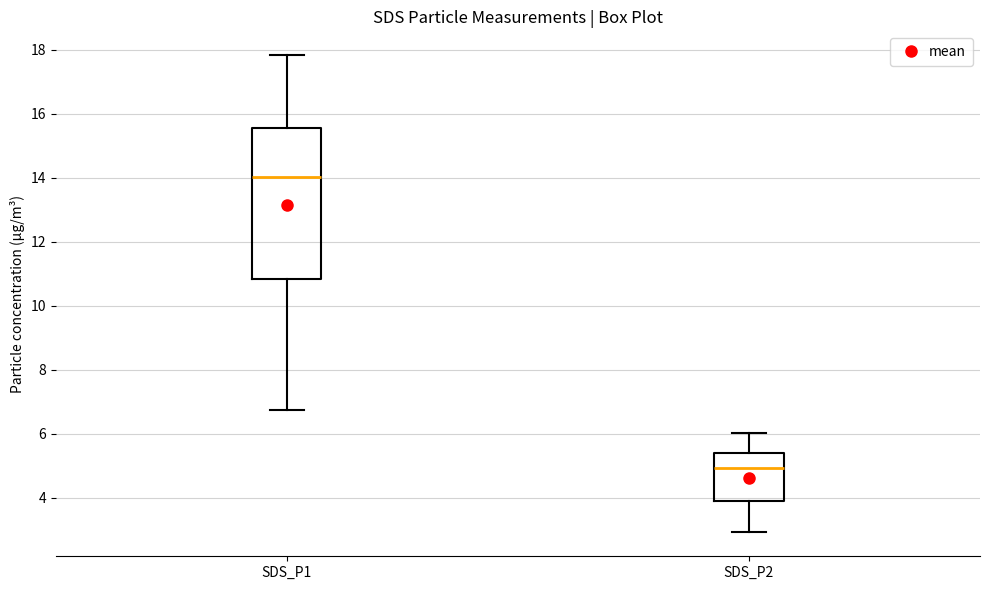

Which box has the lowest median line?

SDS_P2